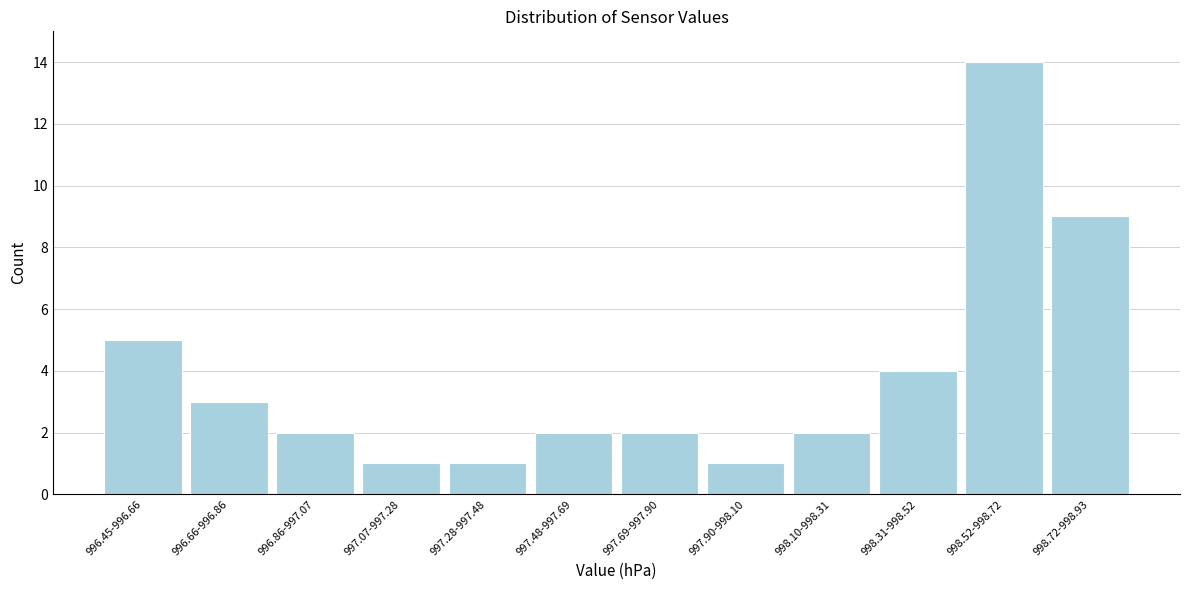

Reading right to left, what are all the values shown in this chart?

998.72-998.93=9	998.52-998.72=14	998.31-998.52=4	998.10-998.31=2	997.90-998.10=1	997.69-997.90=2	997.48-997.69=2	997.28-997.48=1	997.07-997.28=1	996.86-997.07=2	996.66-996.86=3	996.45-996.66=5